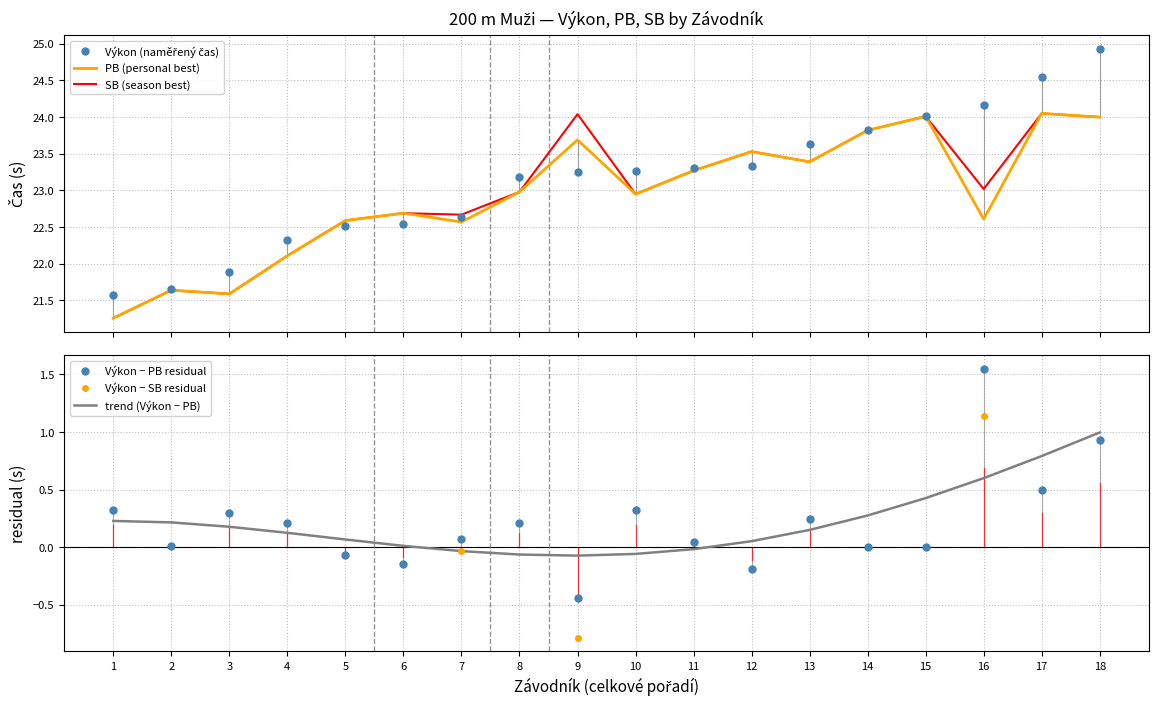

How many lines are shown in the chart?

6